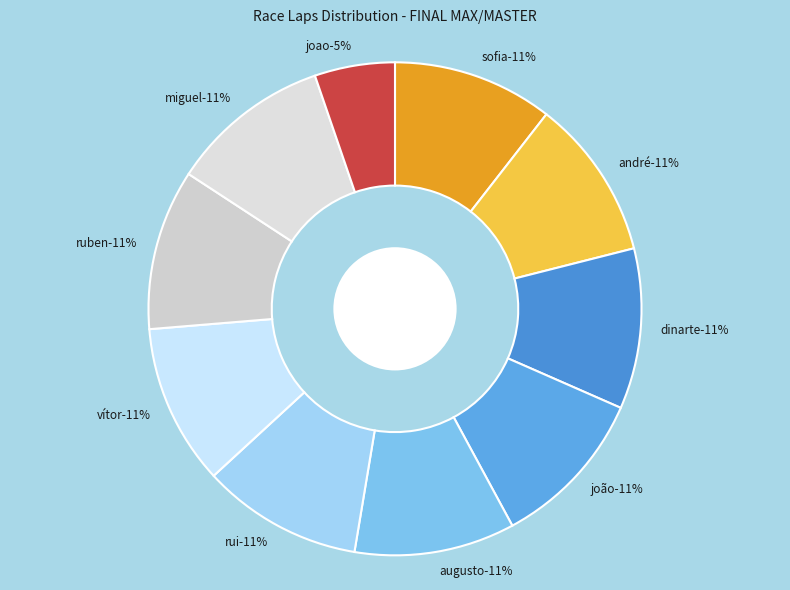

Is it true that VÍTOR CAMACHO is 1% of the pie?

False